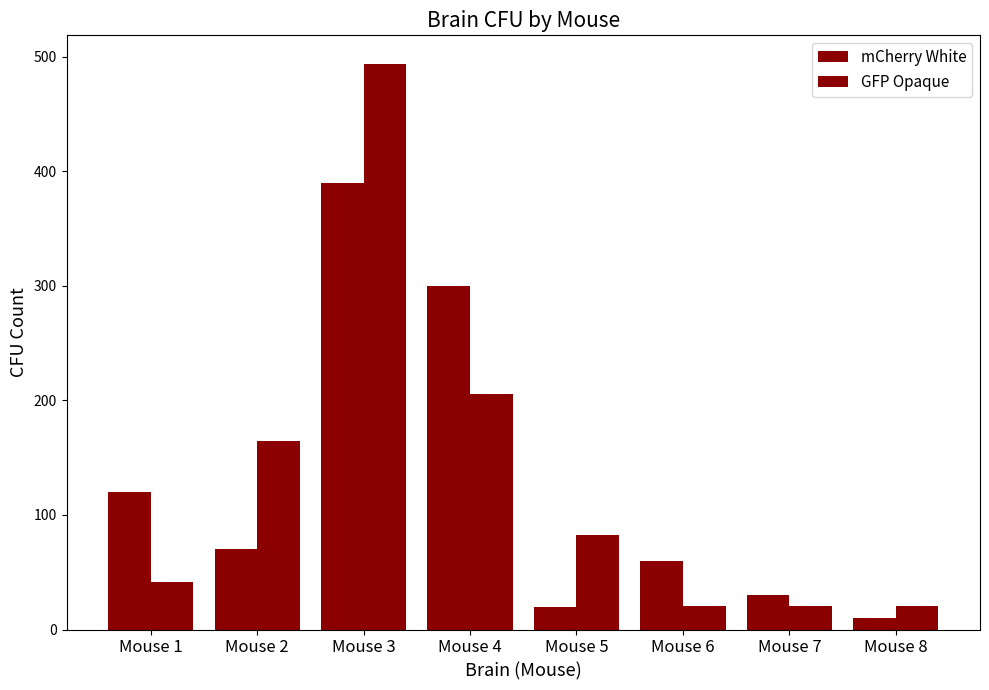

Does the chart contain stacked bars?

No